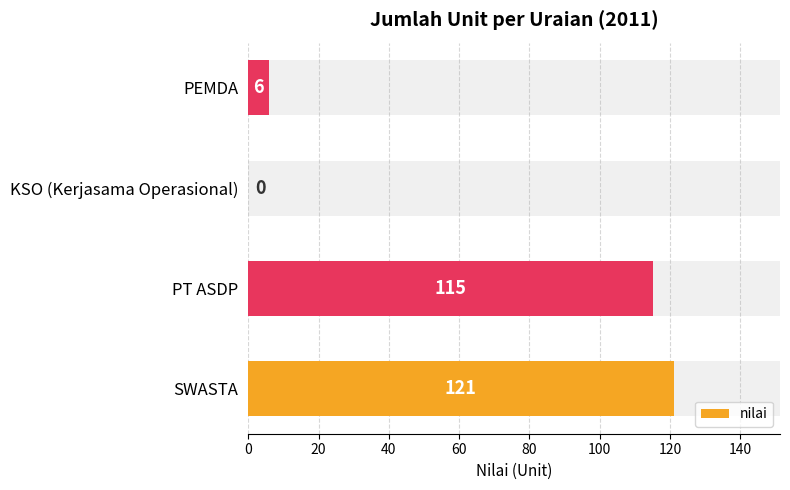

Reading left to right, transcribe all the data shown in this chart.

121	115	0	6